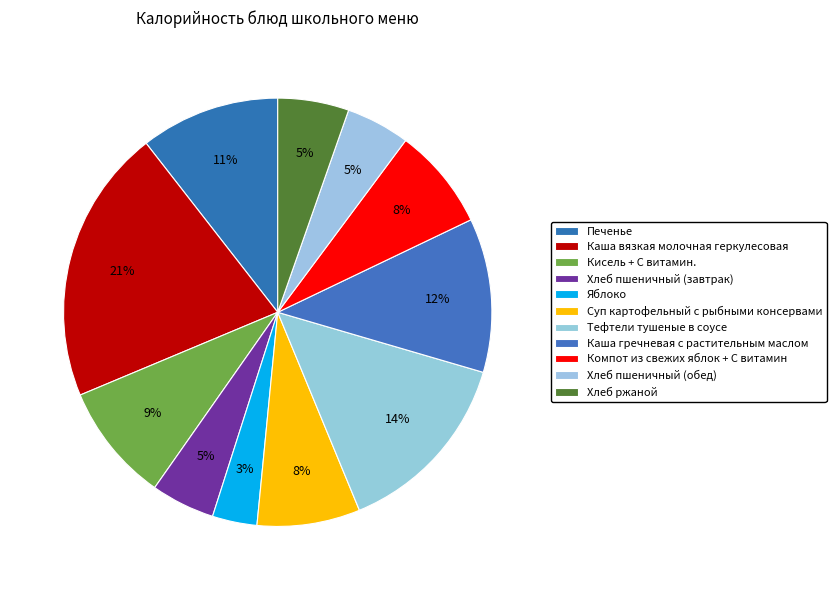

What is the smallest slice in the pie chart?

Яблоко